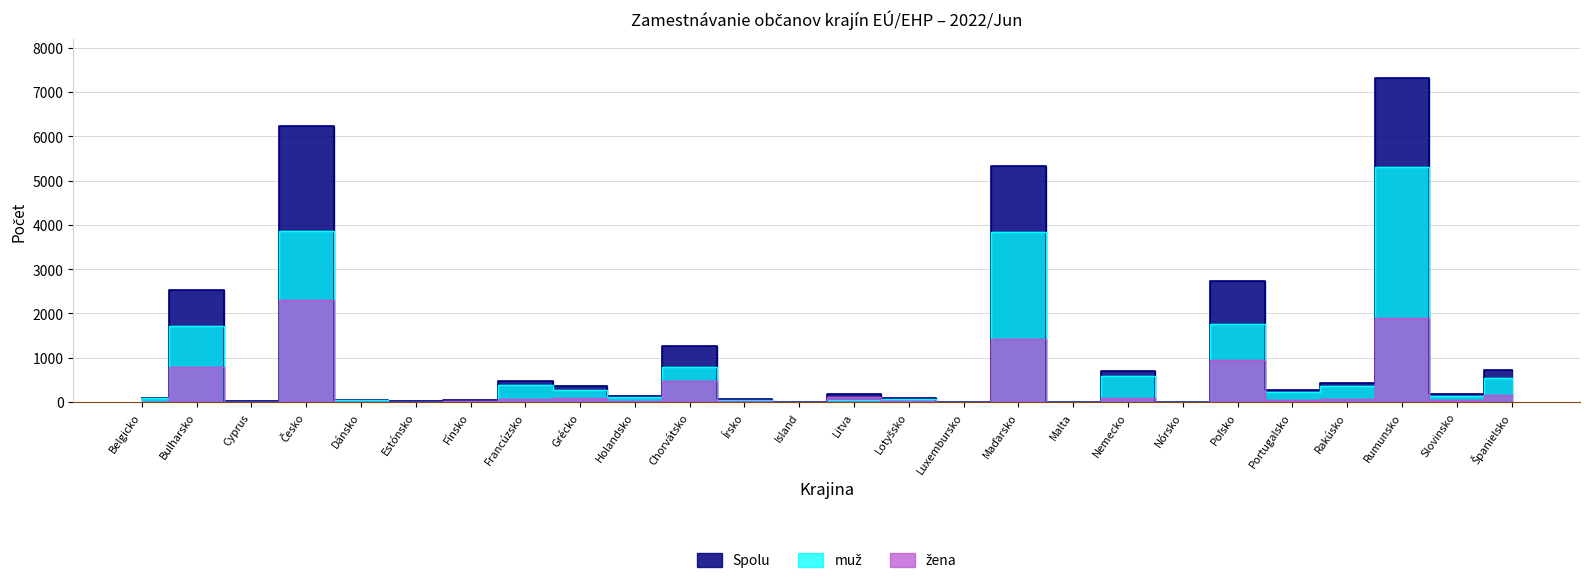

At which category does Spolu reach its first local valley?

Cyprus